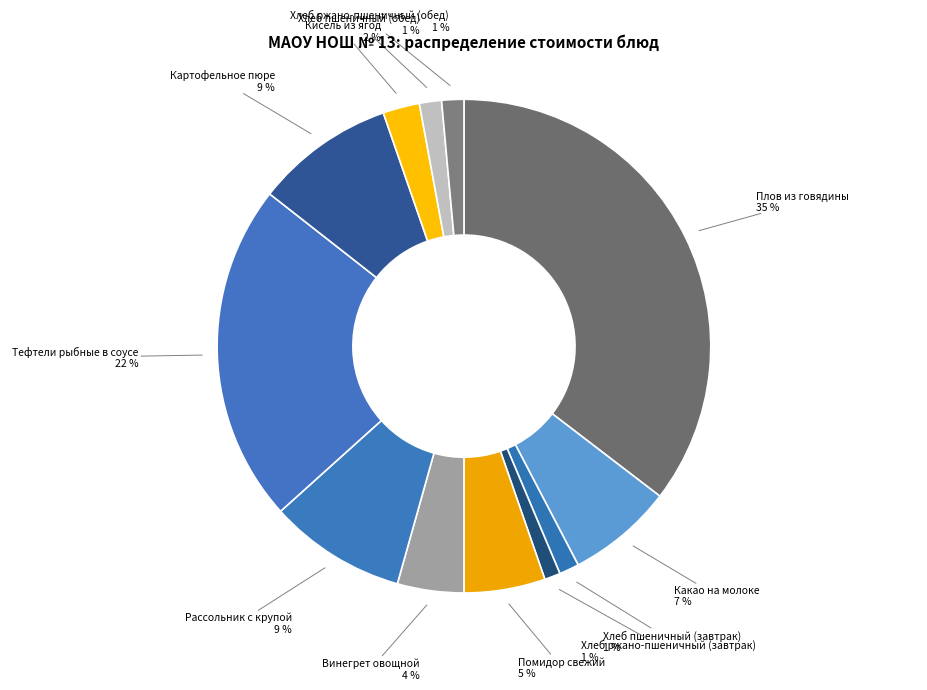

Is the sum of Винегрет овощной and Тефтели рыбные в соусе greater than half?

No